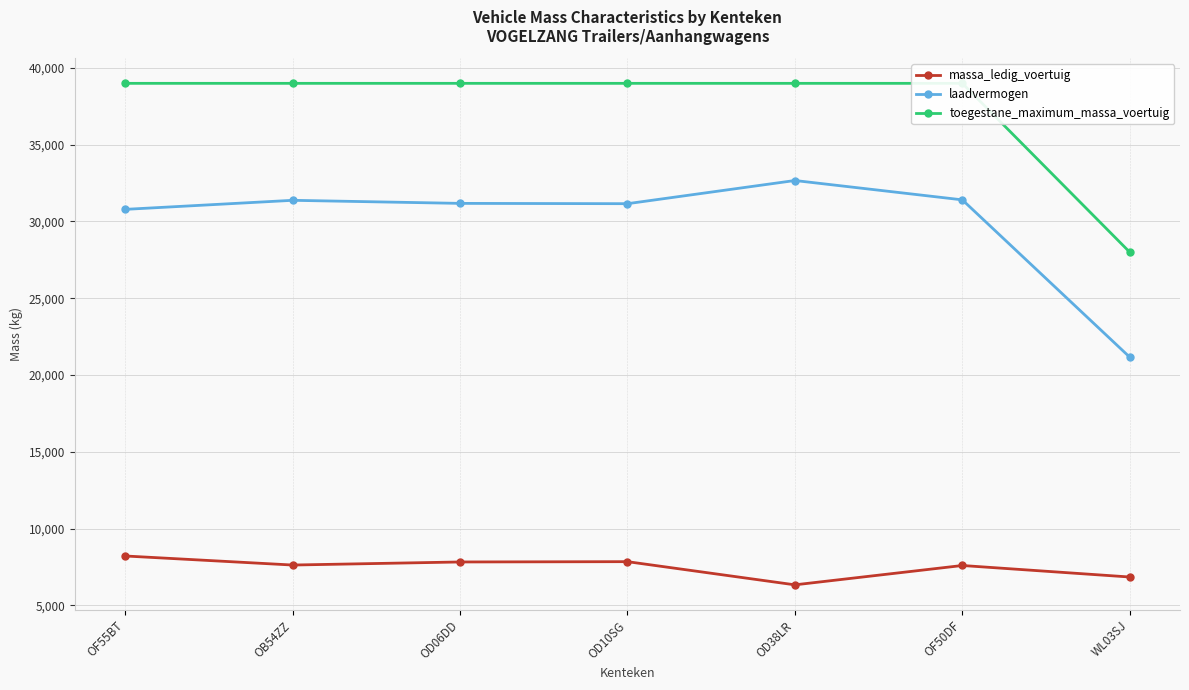

What is the average value of the massa_ledig_voertuig series?

7464